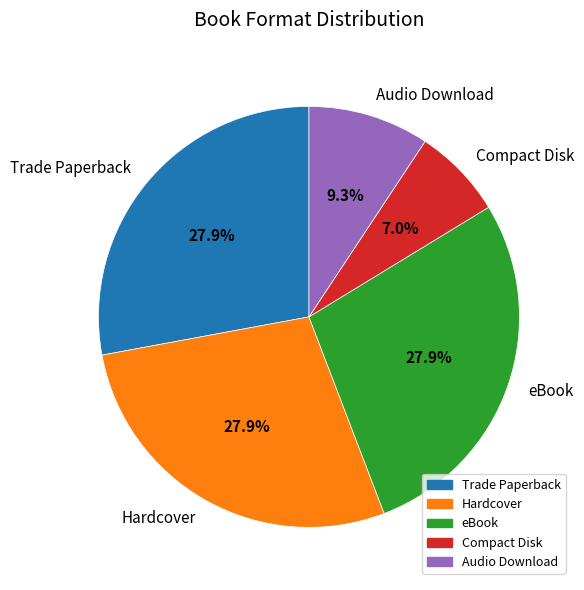

To the nearest percent, what is the difference between the largest and smallest slice percentages?

21%